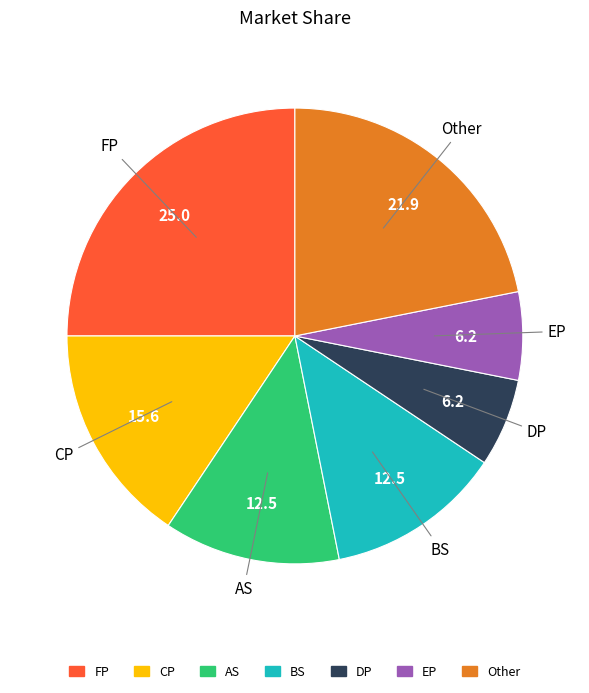

The FP slice represents 25% of the pie. True or false?

True